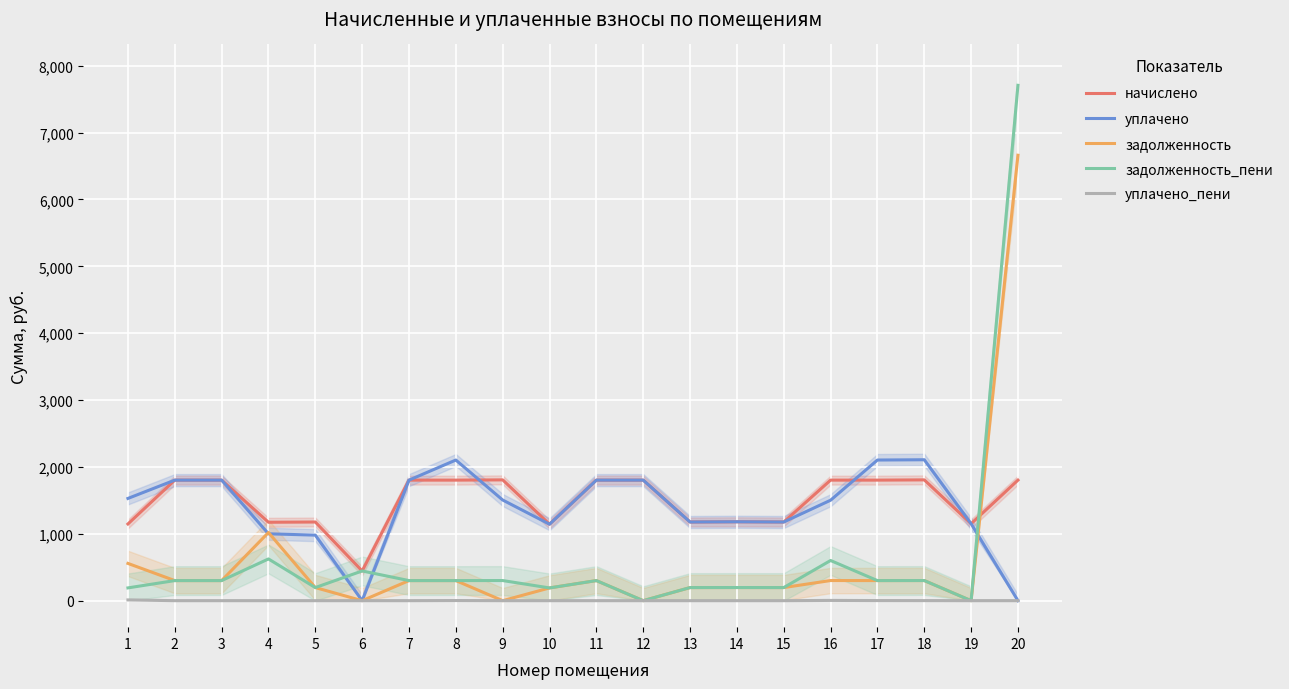

How many lines are shown in the chart?

5